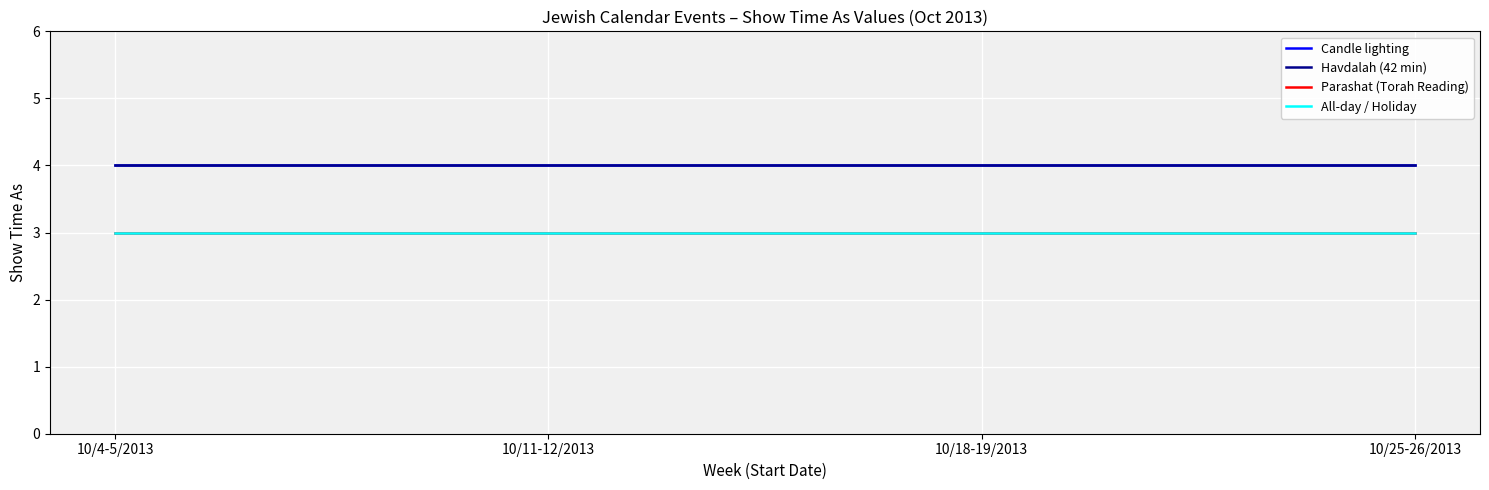

At which category is the sum across all series the highest?

10/4-5/2013